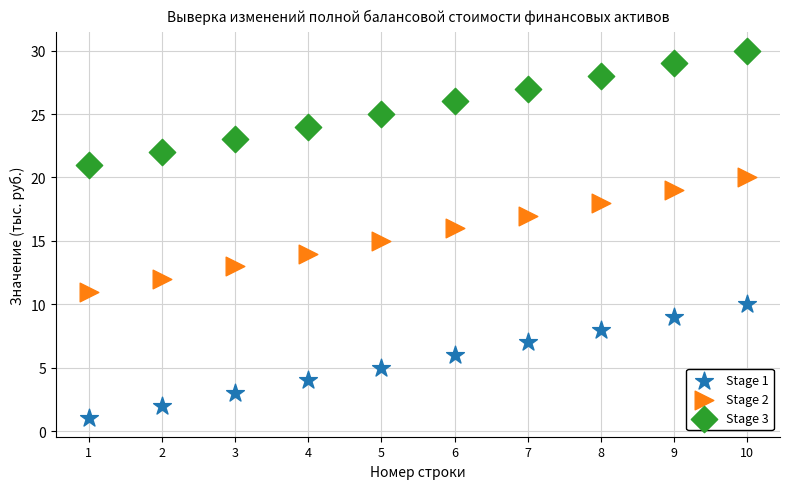

Across all data points, what is the range of X values (max minus min)?

9